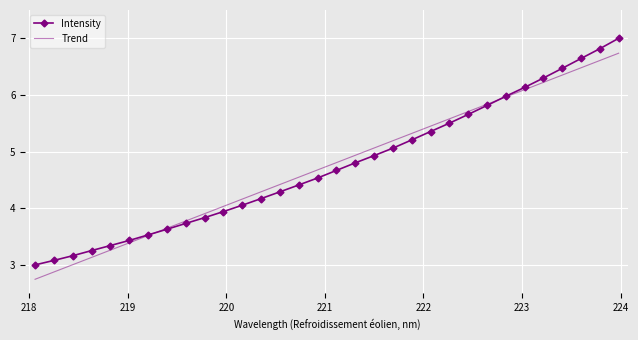

What is the maximum value shown in the chart?

7.0